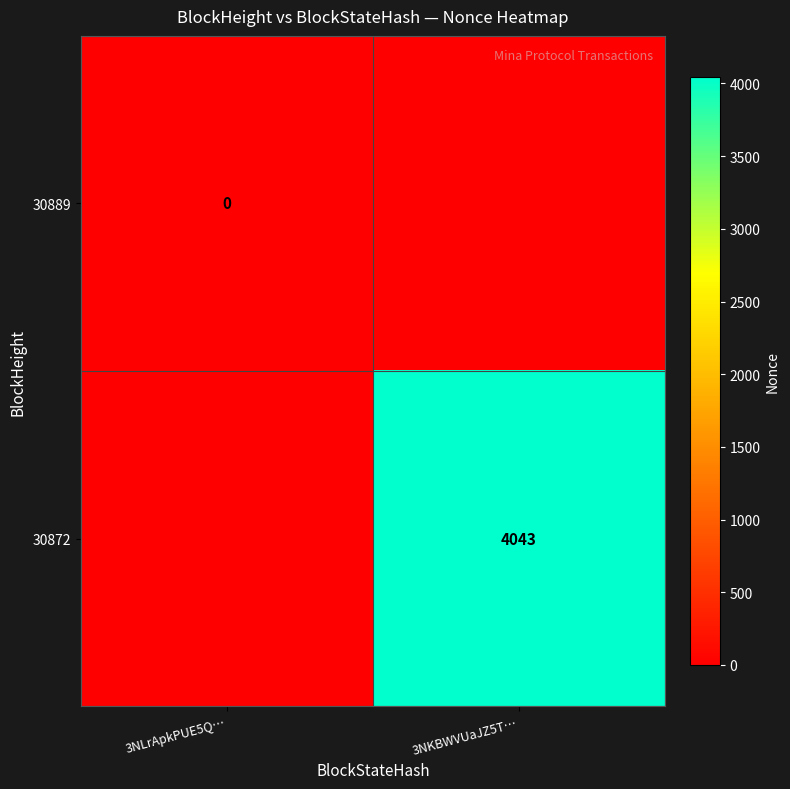

True or false: 30872 has a value of 4043 at 3NKBWVUaJZ5T….

True